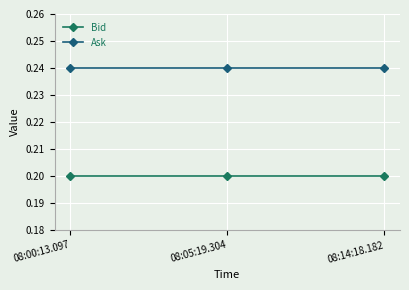

What position from the right is 08:05:19.304?

2